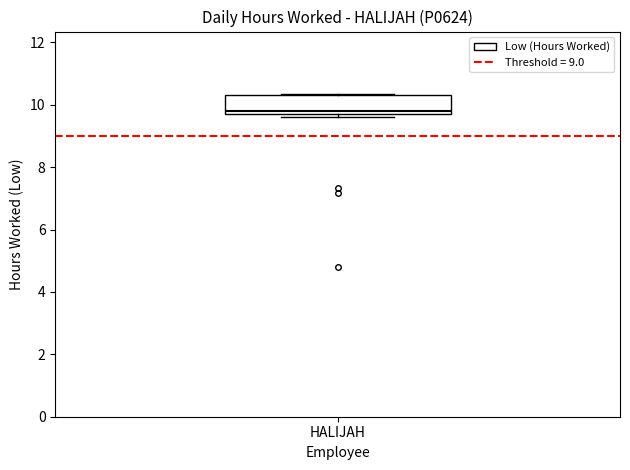

Where is the upper edge of the box for HALIJAH on the y-axis? The values are not printed on the chart, so give them approximately, as read against the axis.

10.4